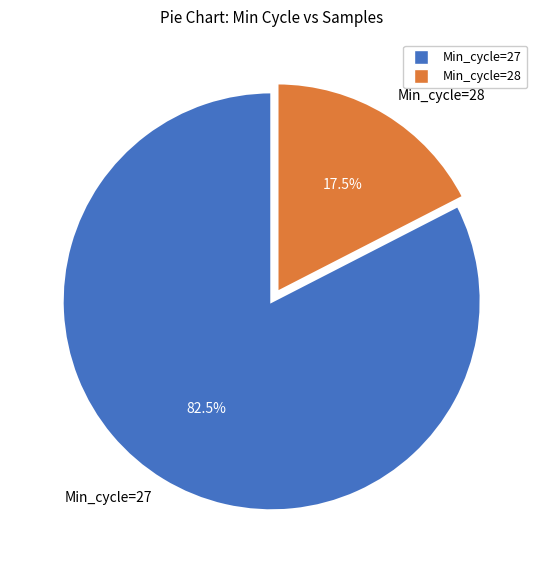

How many slices are in this pie chart?

2